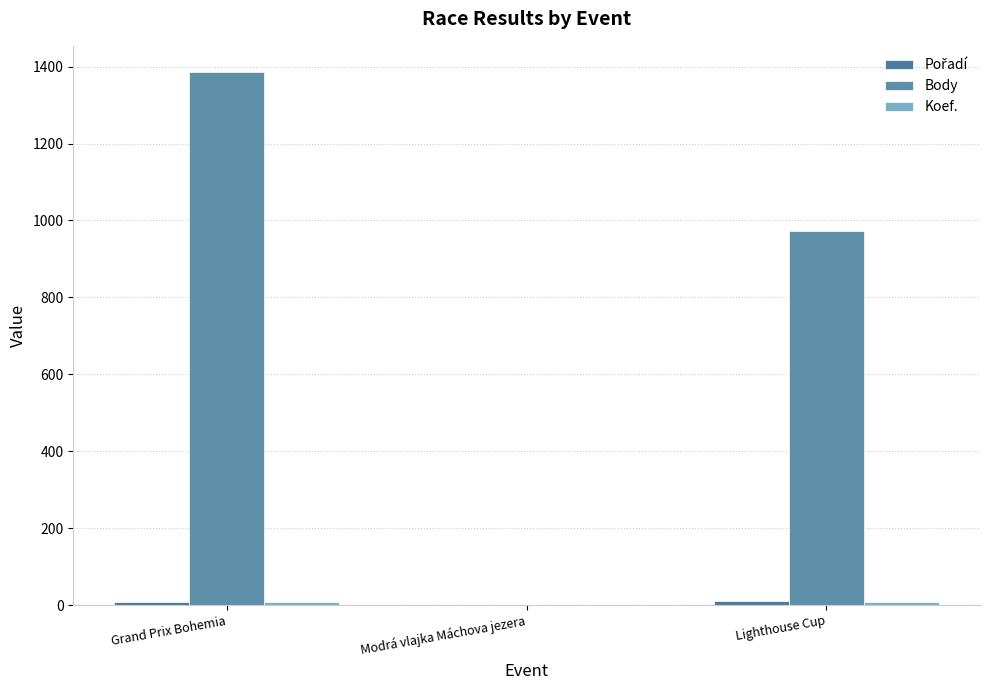

Which series has the widest spread of values?

Body